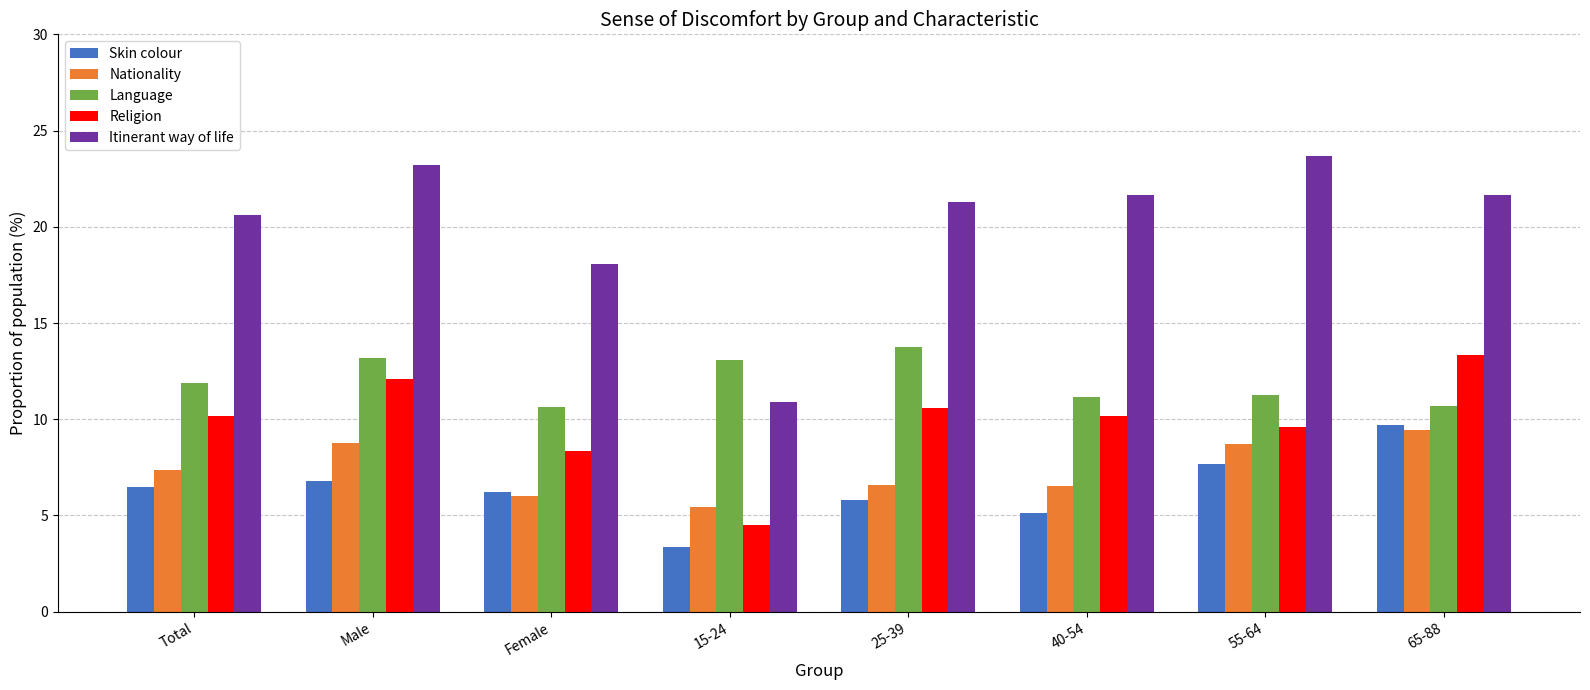

What is the smallest value displayed?

3.4